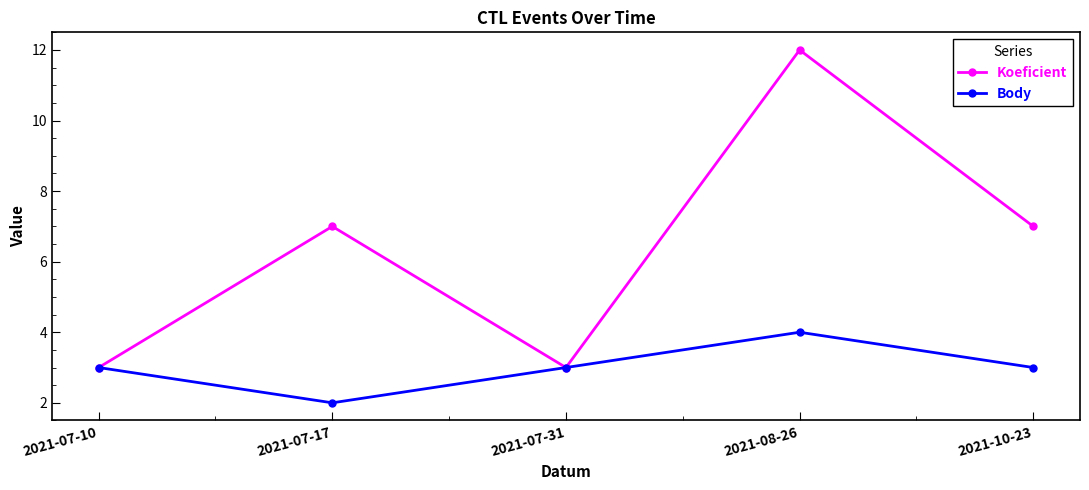

How many interior local peaks does the Body series have?

1